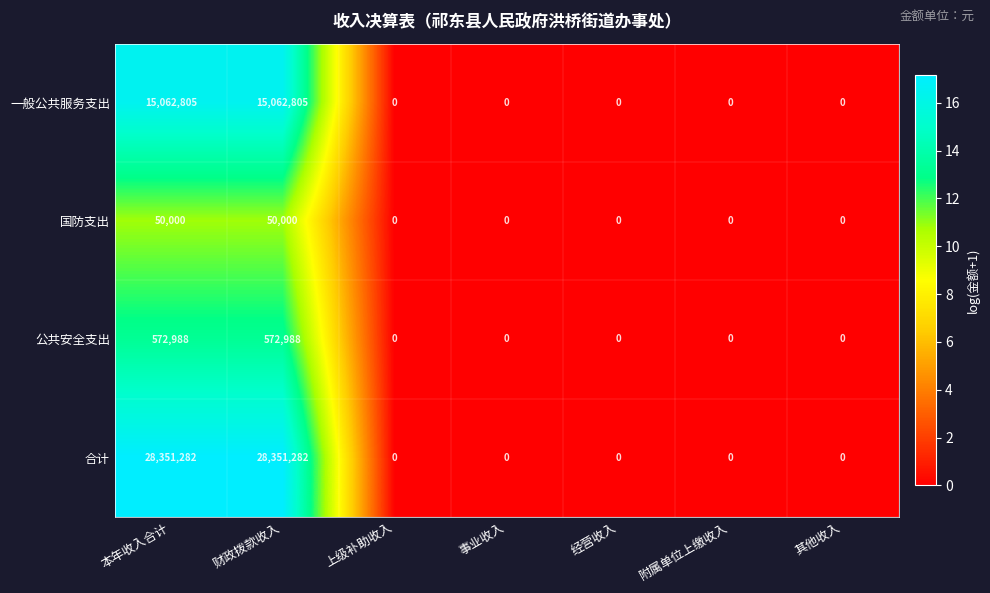

Reading right to left, list all the values displayed in this chart.

一般公共服务支出: 其他收入=0	附属单位上缴收入=0	经营收入=0	事业收入=0	上级补助收入=0	财政拨款收入=15062805	本年收入合计=15062805
国防支出: 其他收入=0	附属单位上缴收入=0	经营收入=0	事业收入=0	上级补助收入=0	财政拨款收入=50000	本年收入合计=50000
公共安全支出: 其他收入=0	附属单位上缴收入=0	经营收入=0	事业收入=0	上级补助收入=0	财政拨款收入=572988	本年收入合计=572988
合计: 其他收入=0	附属单位上缴收入=0	经营收入=0	事业收入=0	上级补助收入=0	财政拨款收入=28351282	本年收入合计=28351282